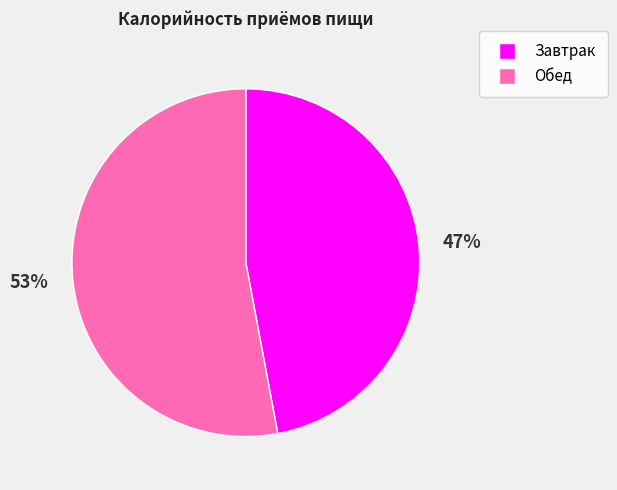

To the nearest percent, what portion does Обед represent?

53%